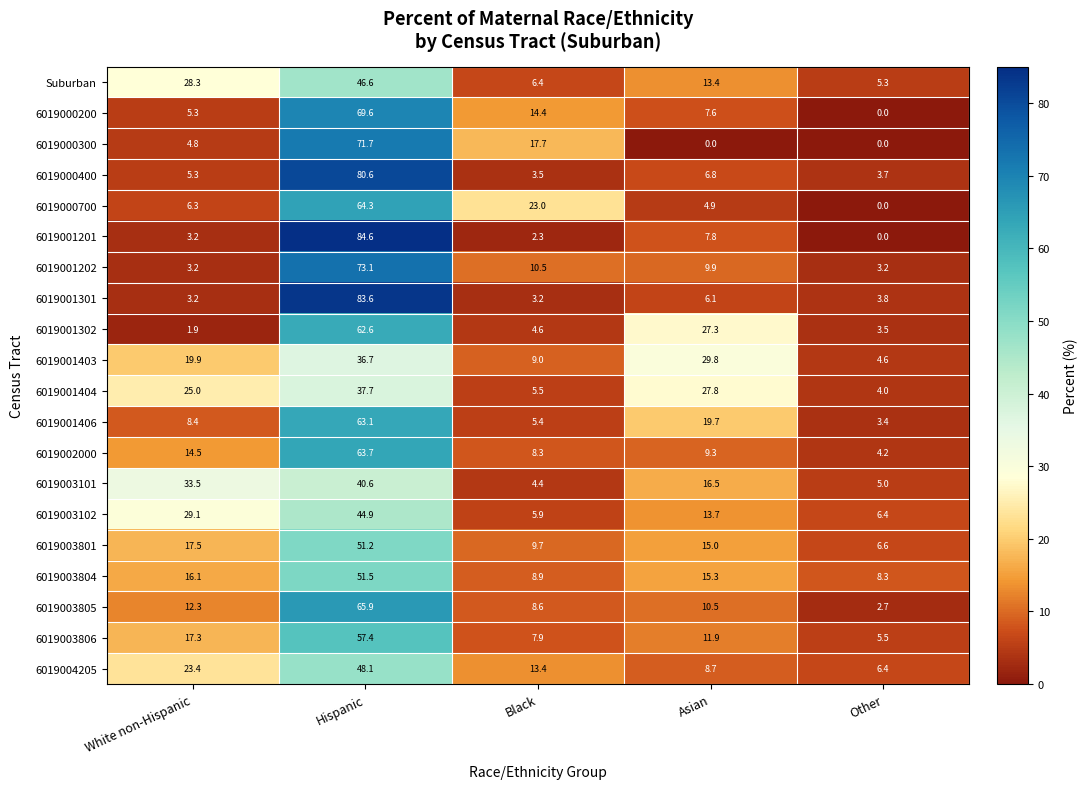

What is the total value across all series at Asian?

262.0